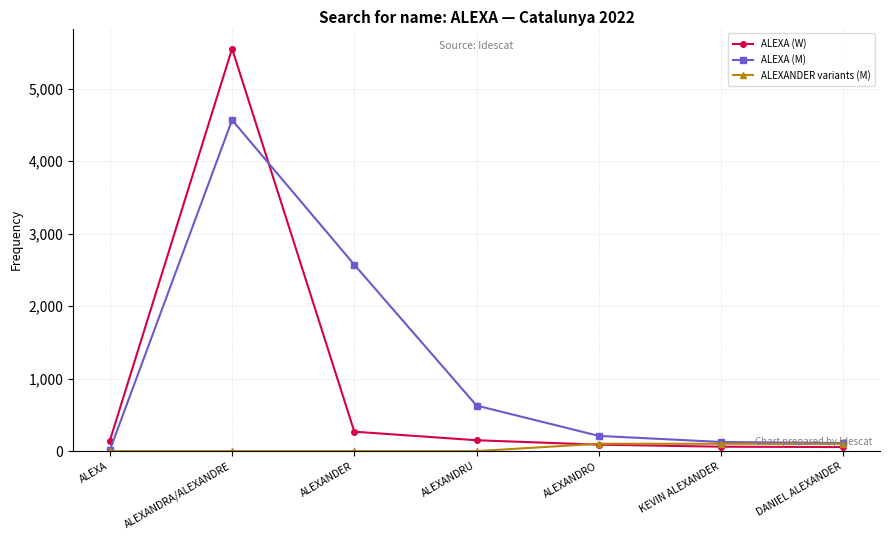

How many data points in ALEXA (W) are less than 143?

3